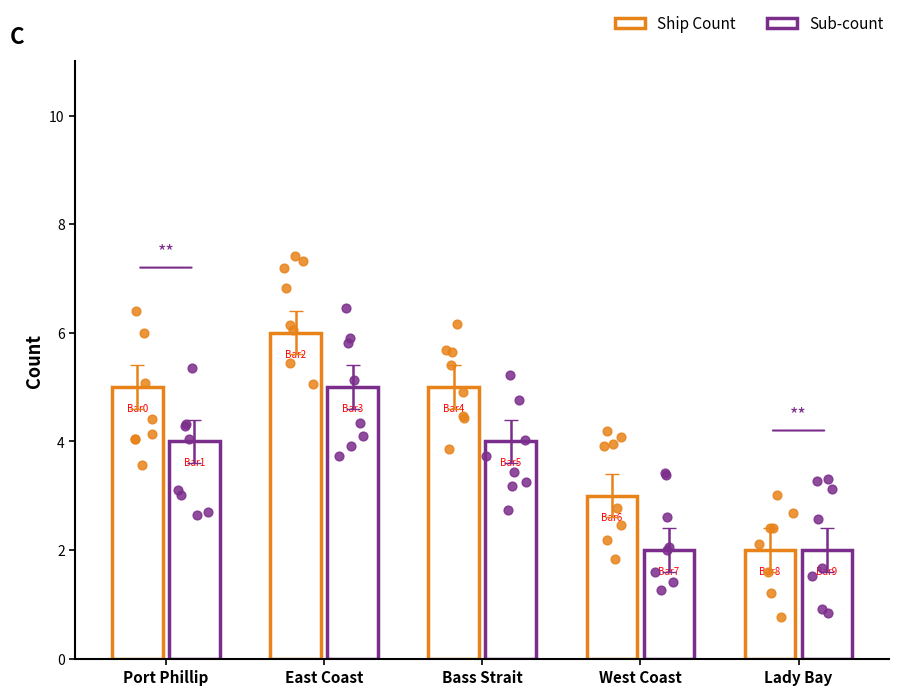

Which series reaches the maximum Y coordinate?

Ship Count